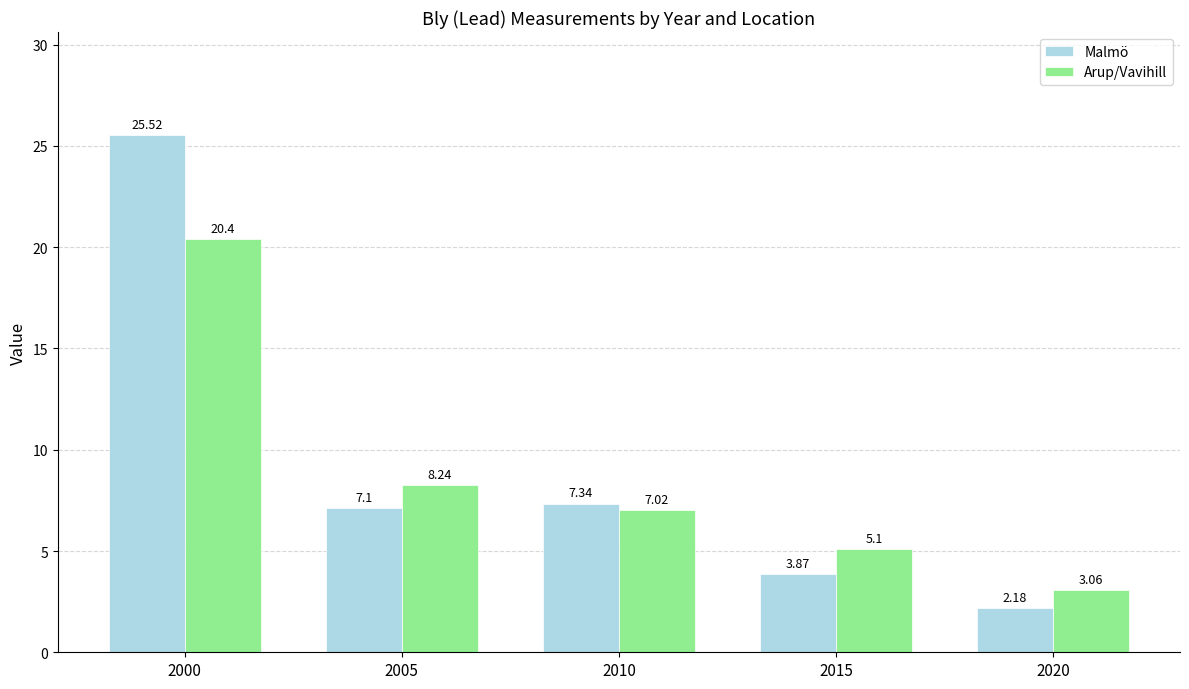

List the series in order of their peak value, lowest first.

Arup/Vavihill, Malmö